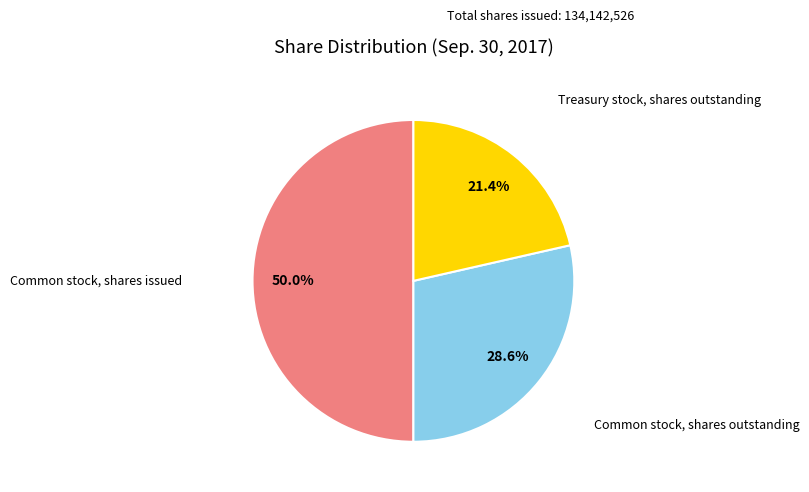

To the nearest percent, what portion does Common stock, shares outstanding represent?

29%